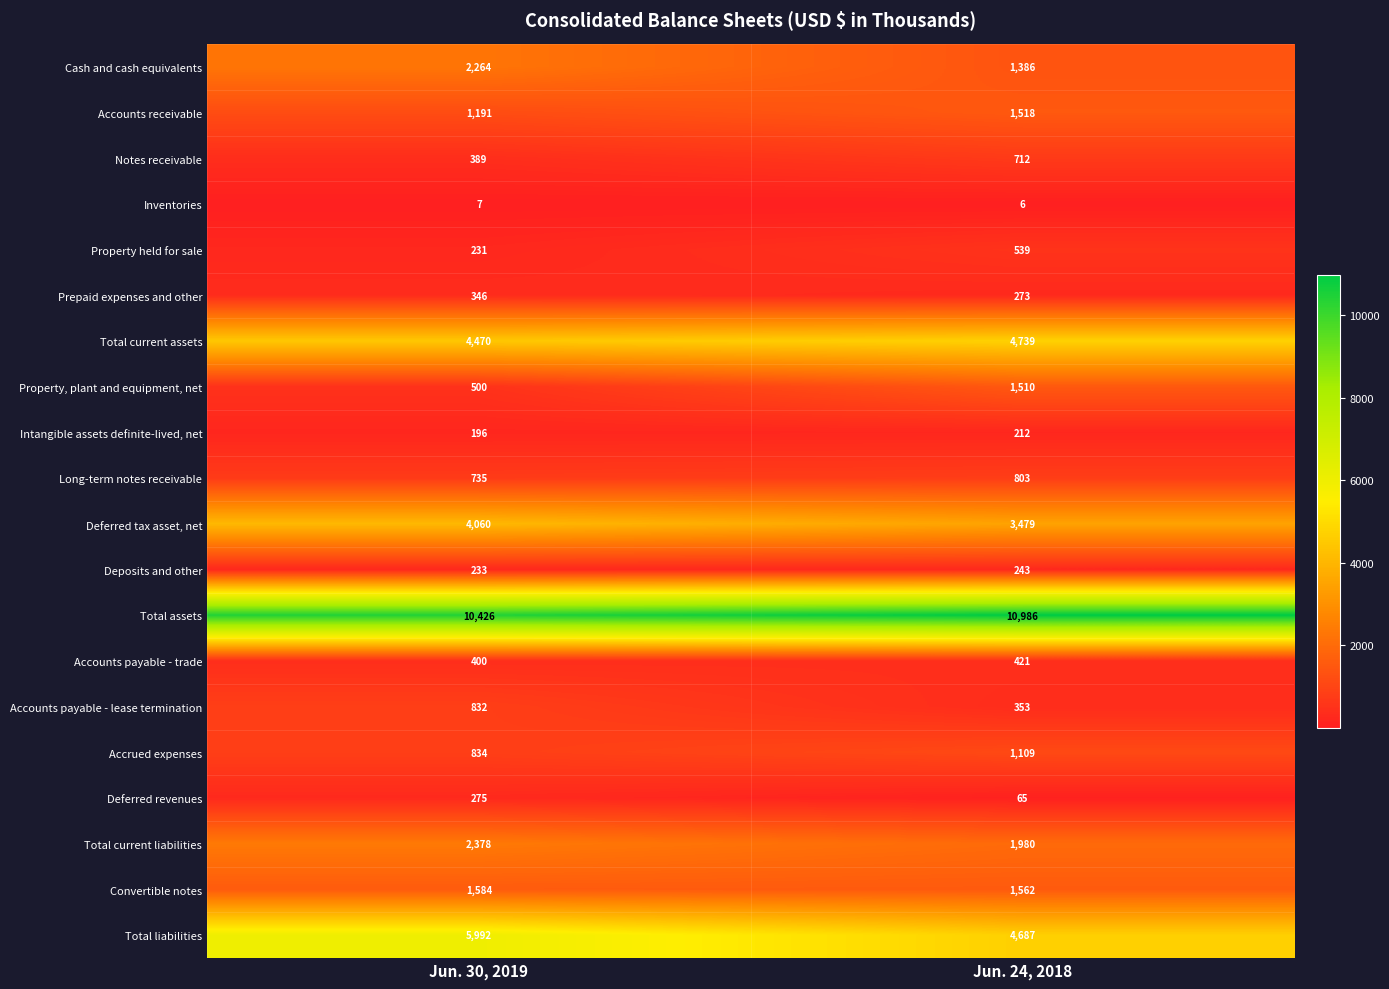

The Total liabilities series shows 4687 at Jun. 24, 2018. True or false?

True